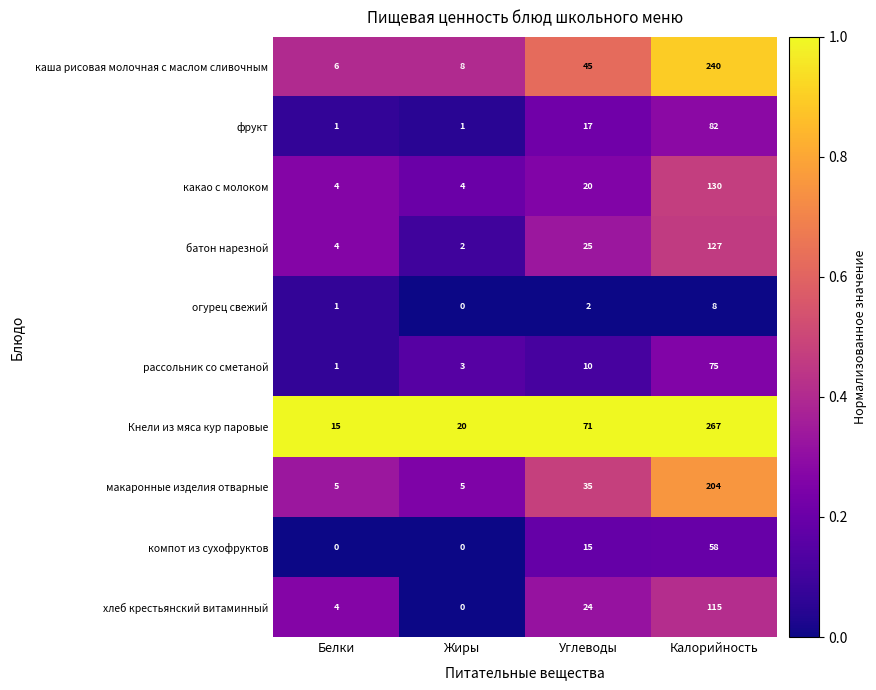

Rank the categories by огурец свежий value from highest to lowest.

Калорийность, Углеводы, Белки, Жиры